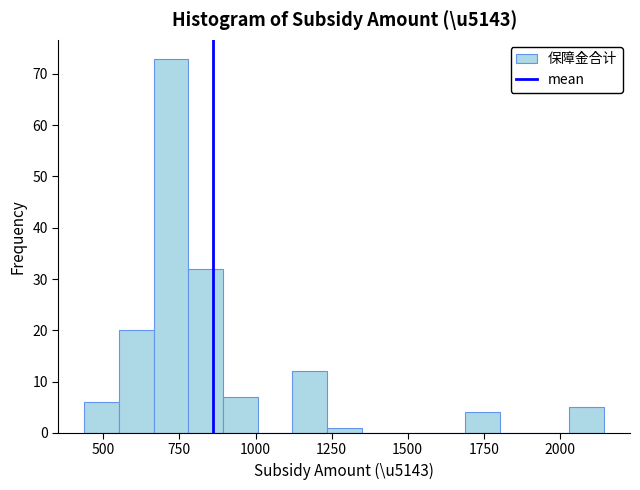

Read against the x-axis, roughly where is the centre of the tallest bar?

700